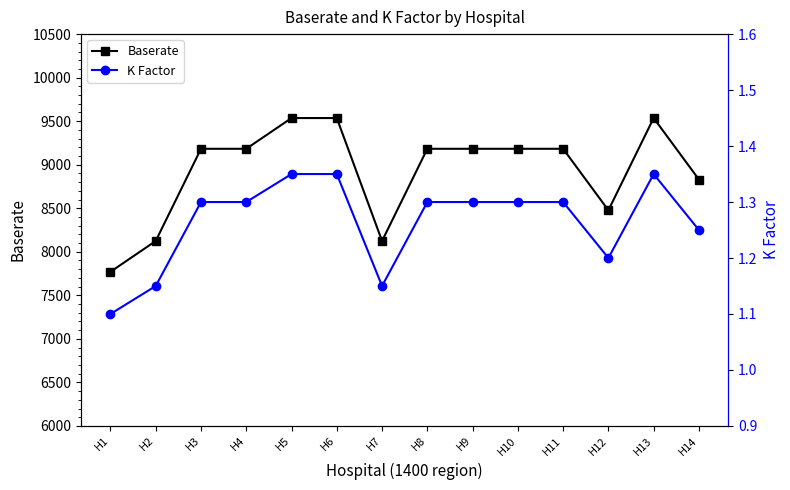

What are all the series names shown in the legend?

Baserate, K Factor